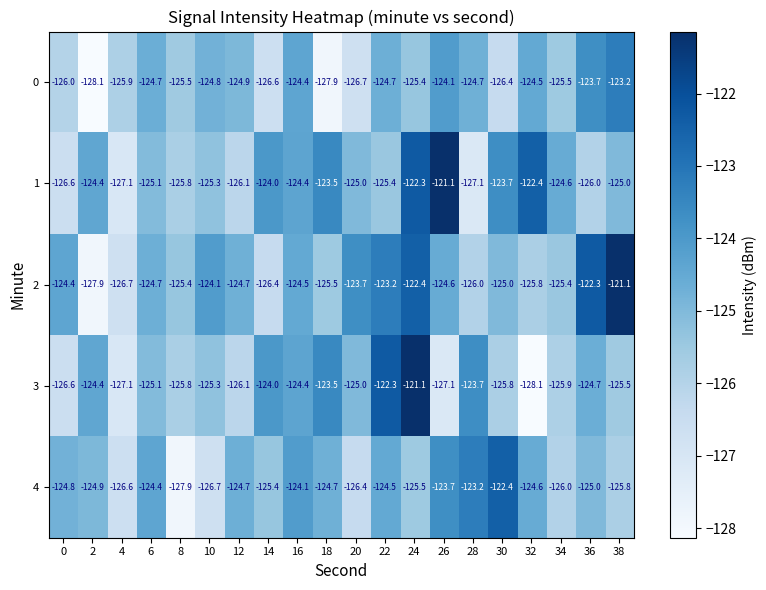

What is the difference between the 3 values at 20 and 12?

1.1